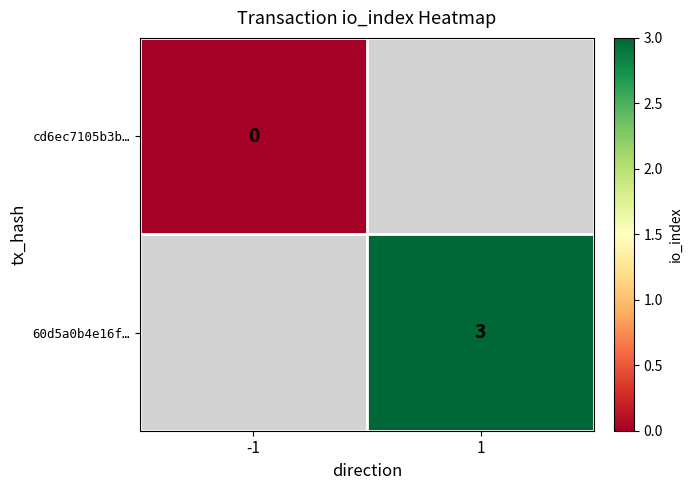

The value of 60d5a0b4e16f… at 1 is 5. True or false?

False